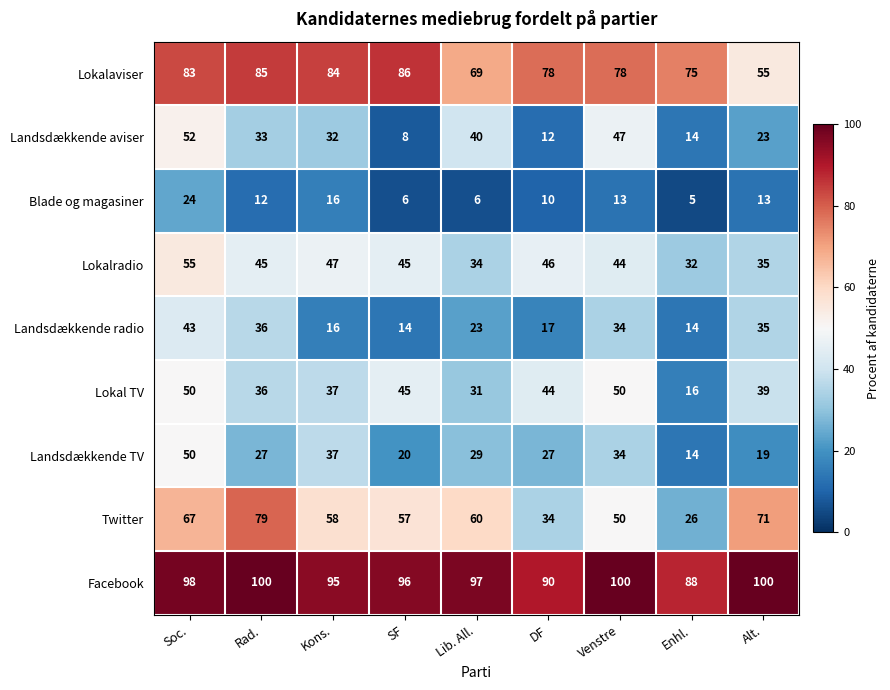

What is the difference between the Landsdækkende radio values at Venstre and Lib. All.?

11